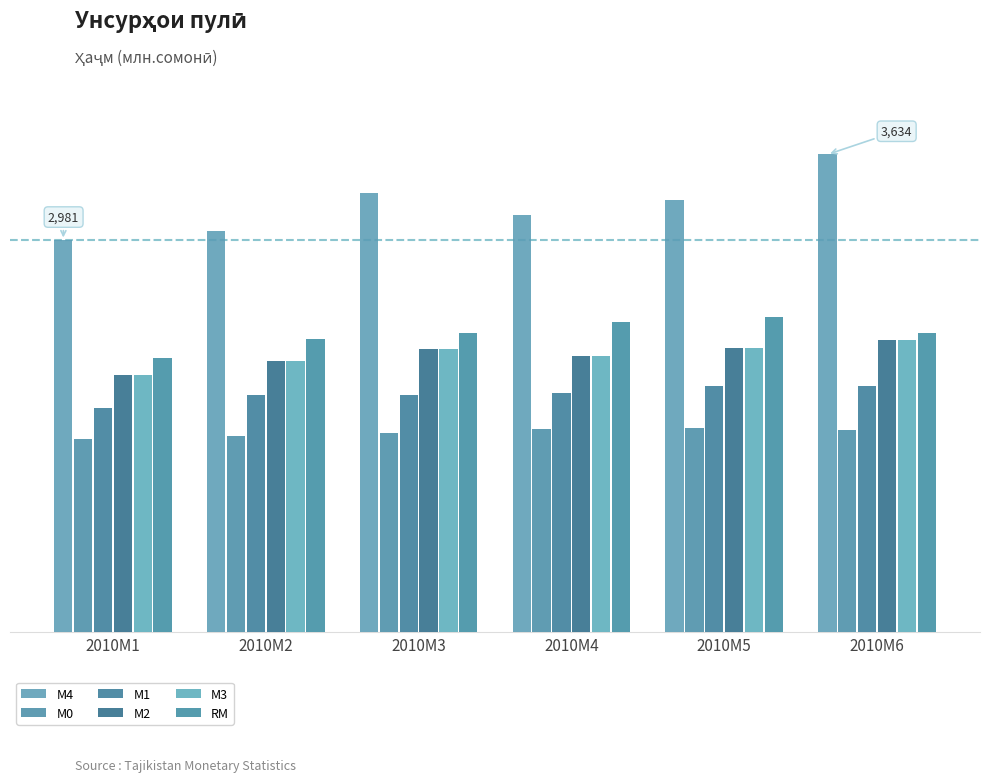

Are the bars horizontal?

No